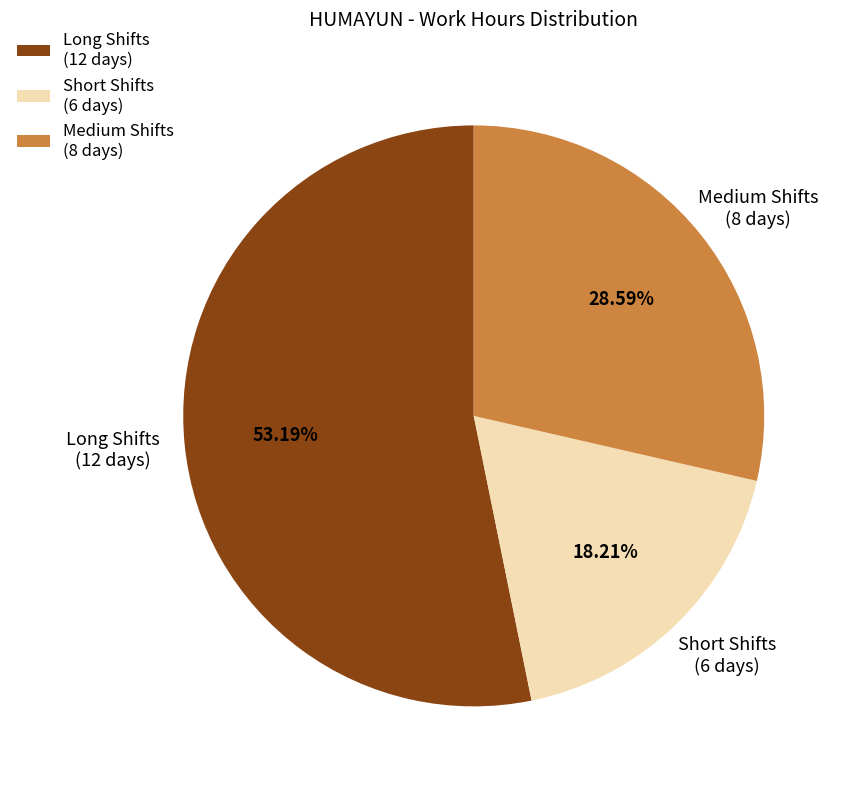

How many segments does this pie chart have?

3